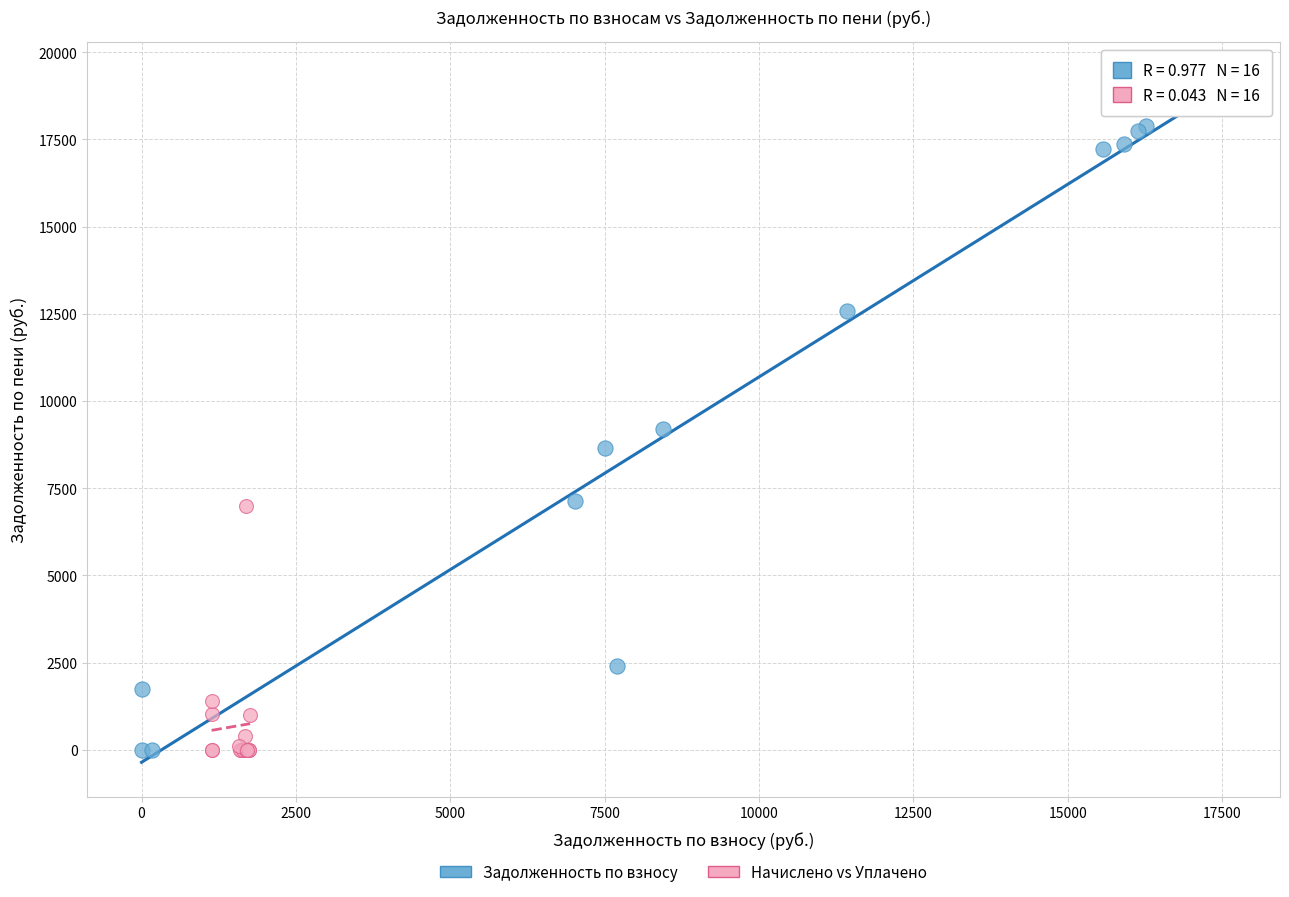

Which series contains the highest Y value?

Задолженность по взносу